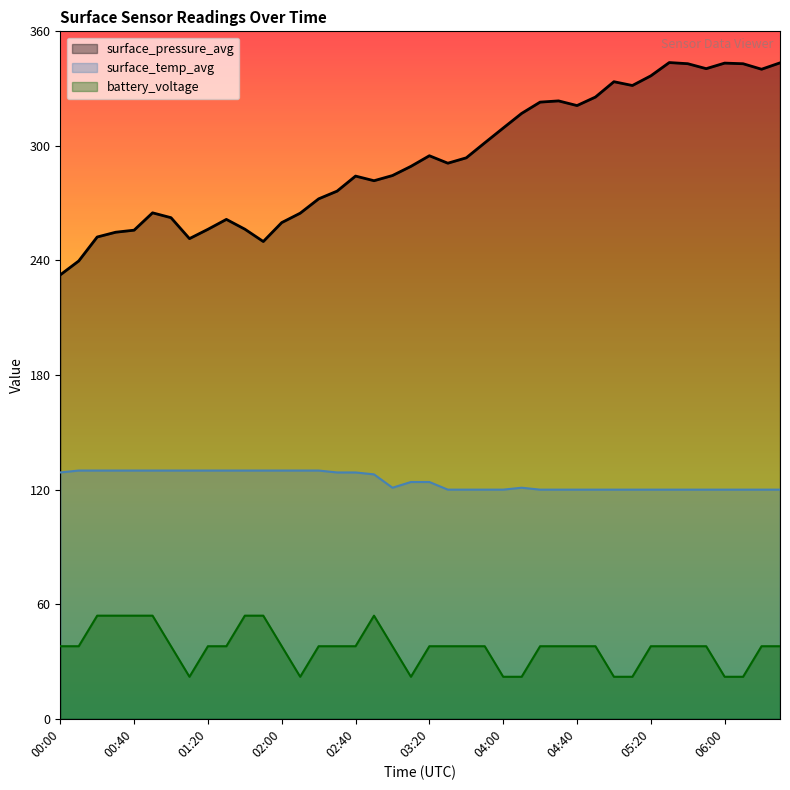

What is the sum of all surface_temp_avg values?

4985.0